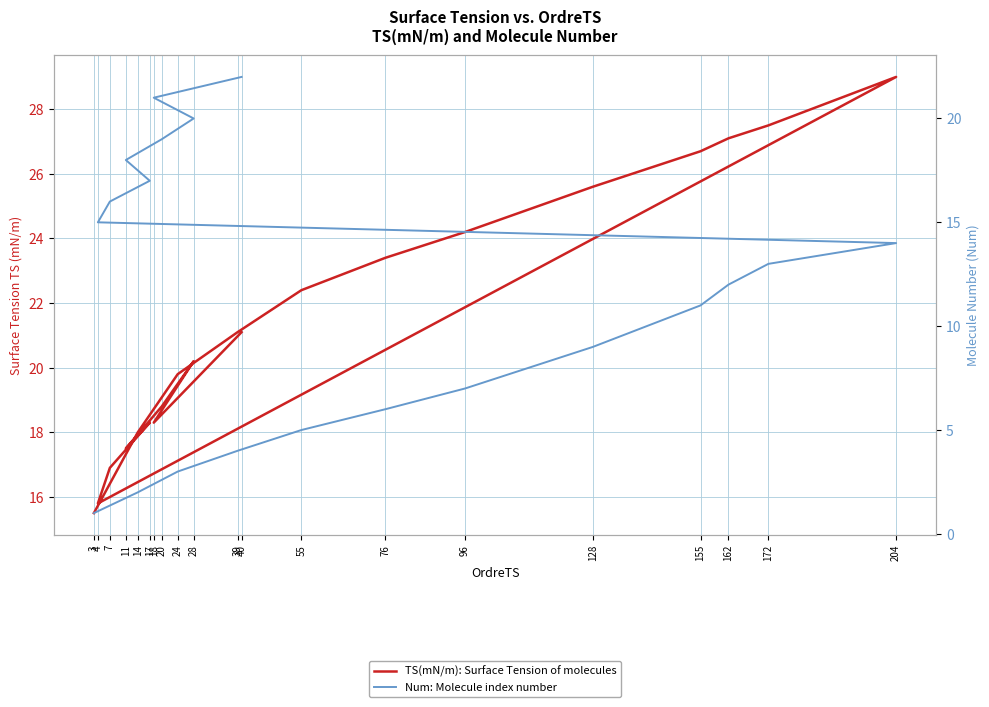

Count the number of data series in this chart.

2